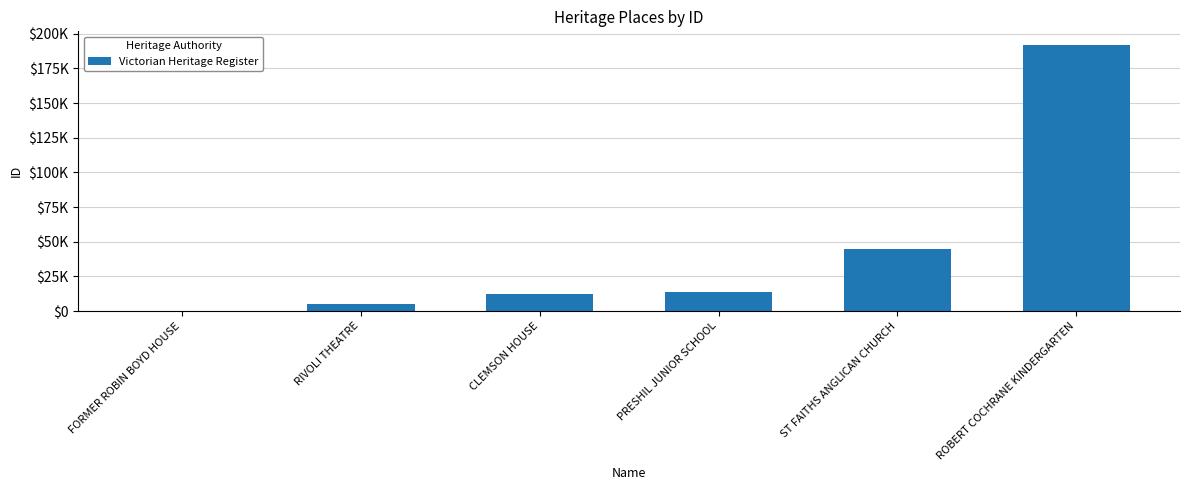

At which label is the value closest to 96164?

ST FAITHS ANGLICAN CHURCH